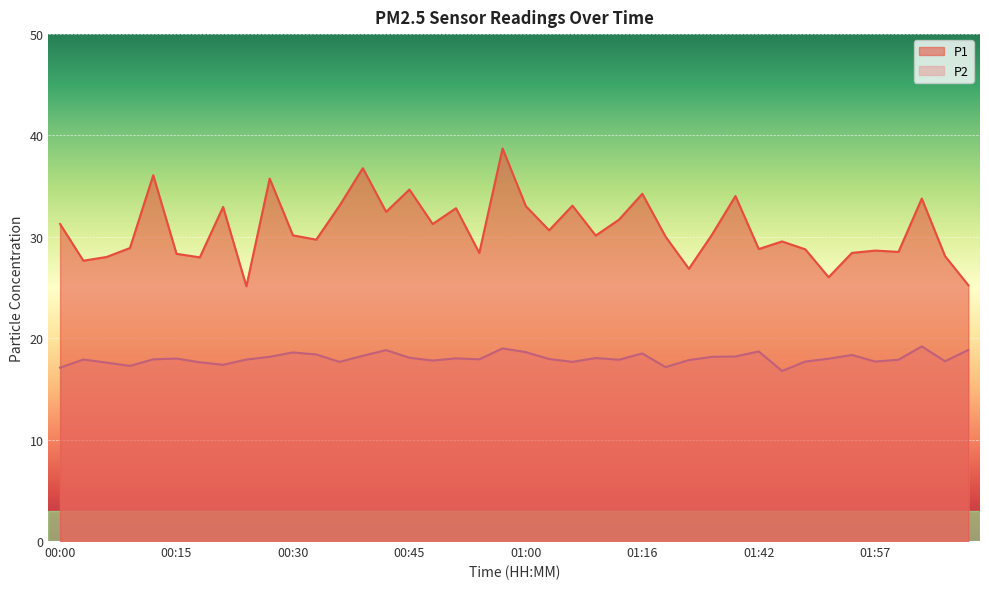

Which category has the highest value across all series?

00:57